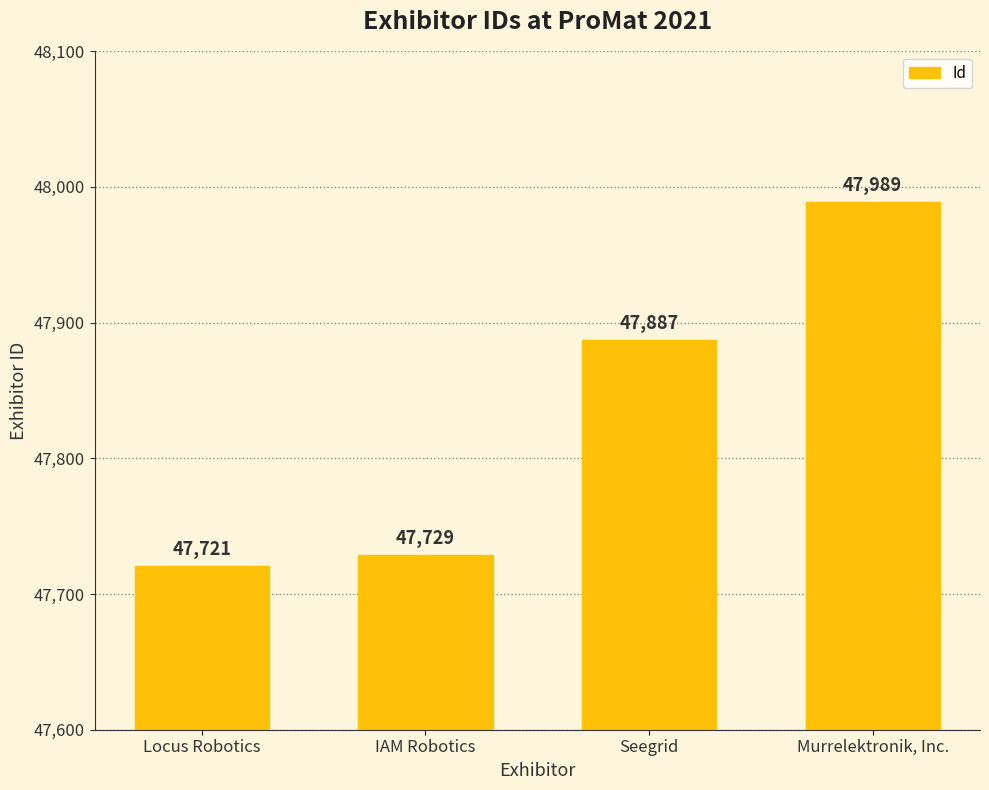

What is the label of the 1st bar from the right?

Murrelektronik, Inc.